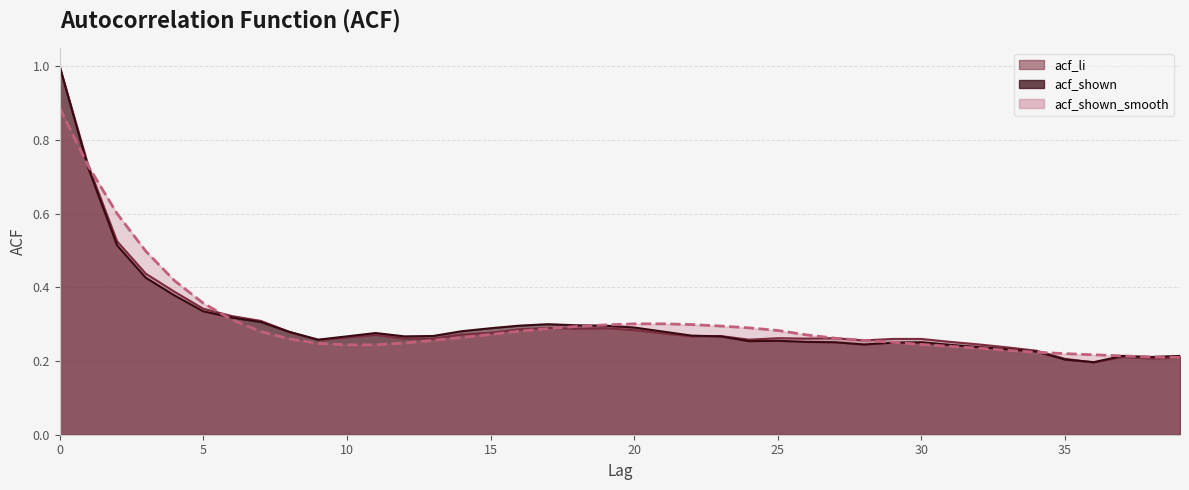

Does the chart have visible grid lines?

Yes